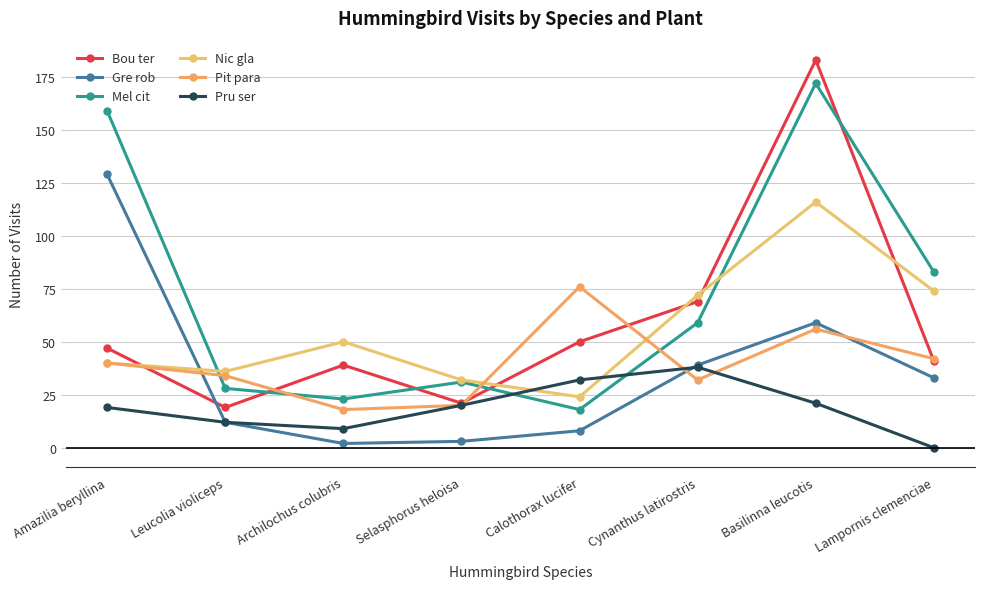

Between Amazilia beryllina and Lampornis clemenciae, which series saw the biggest shift?

Gre rob